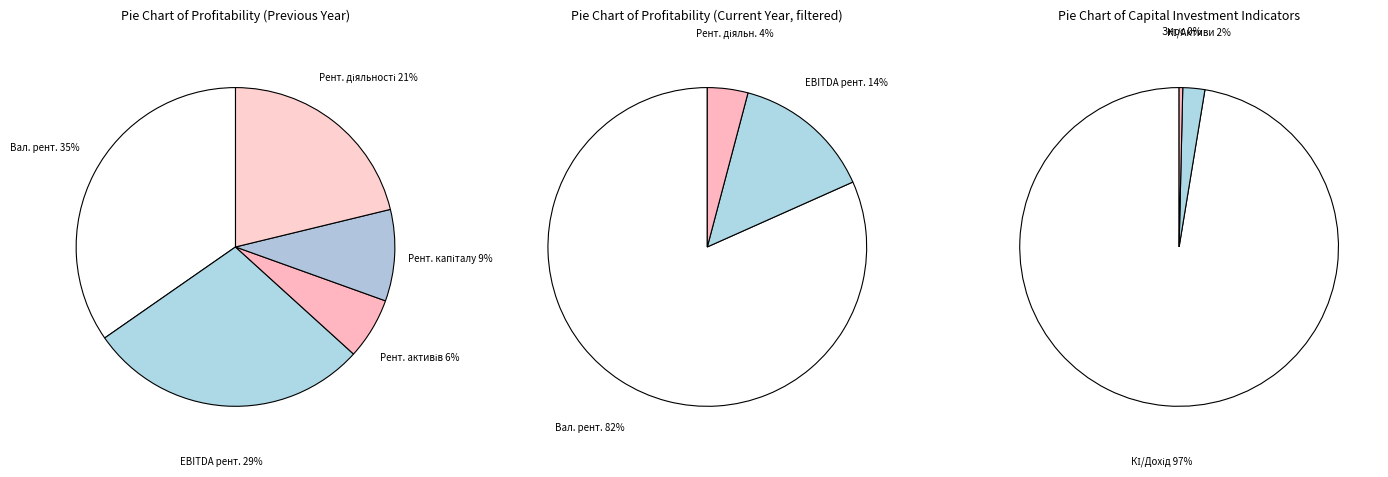

Which category has the biggest portion of the pie?

Валова рентабельність